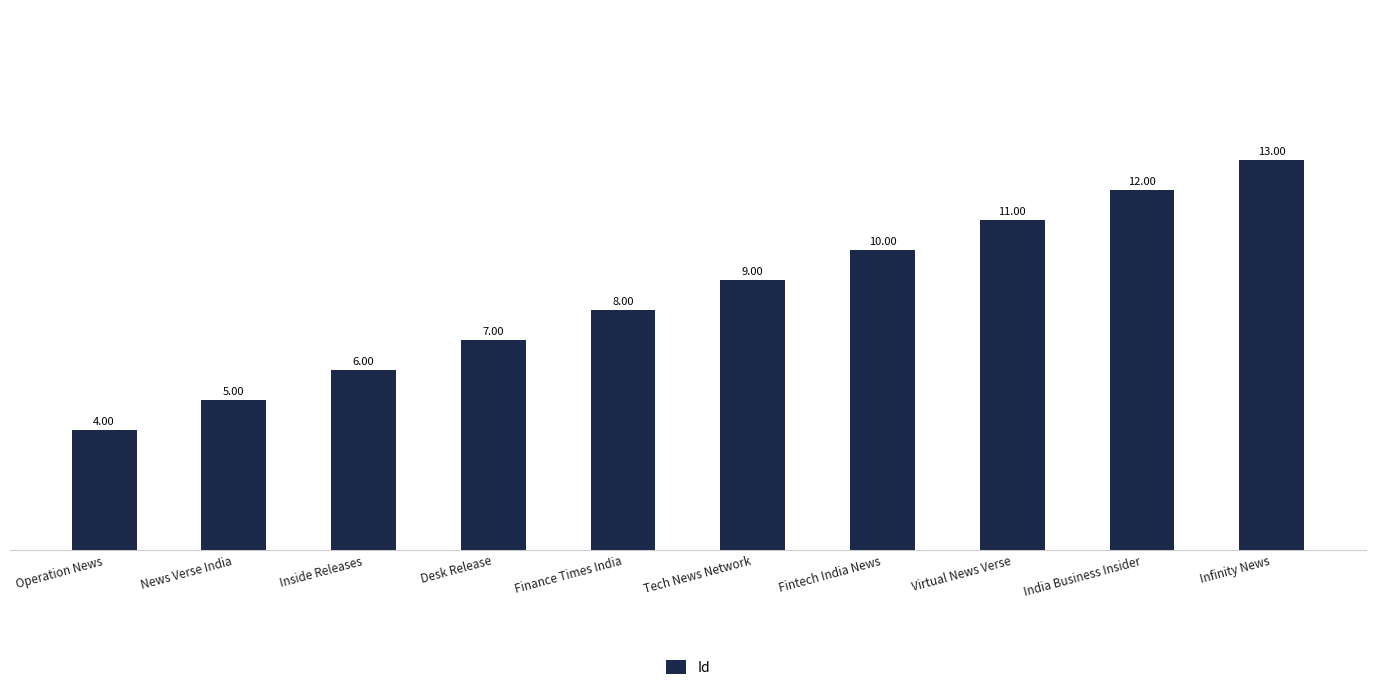

The value at India Business Insider is 12. True or false?

True